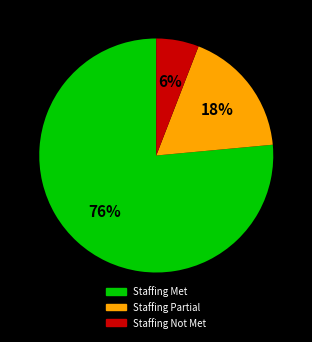

To the nearest percent, what is the average slice percentage?

33%